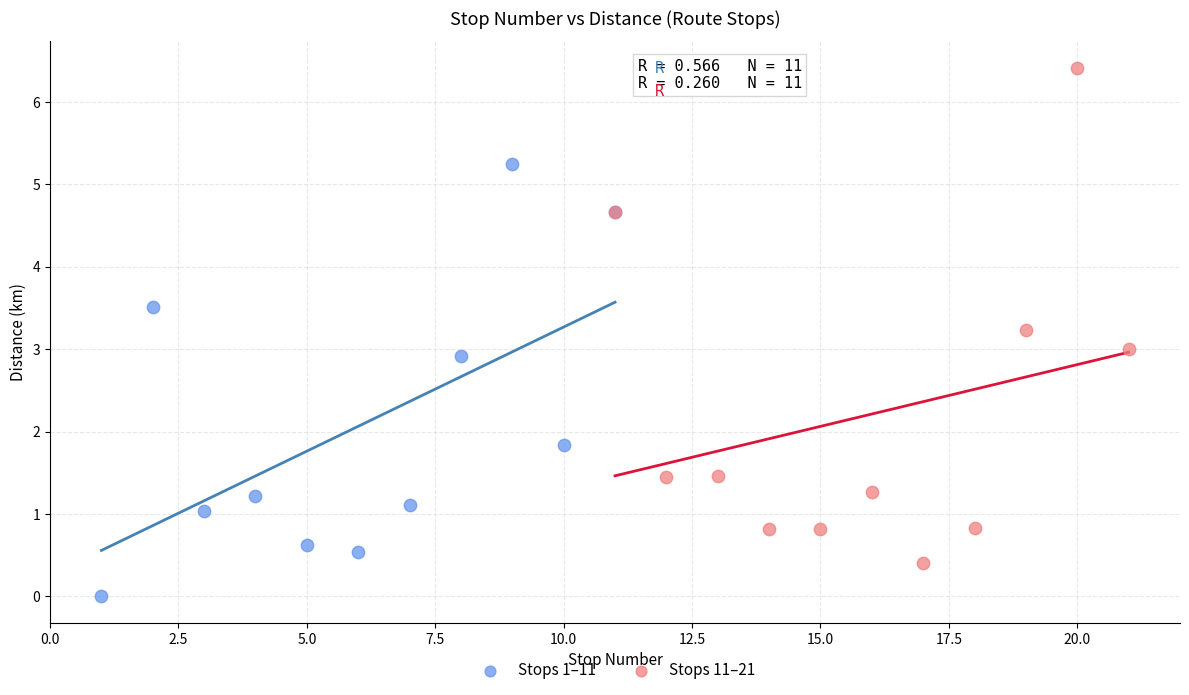

Which series reaches the minimum Y coordinate?

Stops 1–11